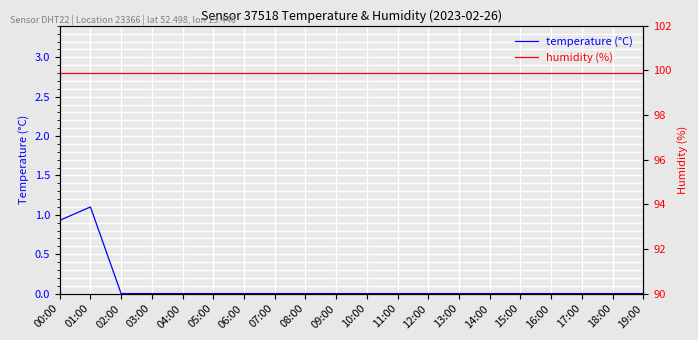

How many series are shown in this chart?

2